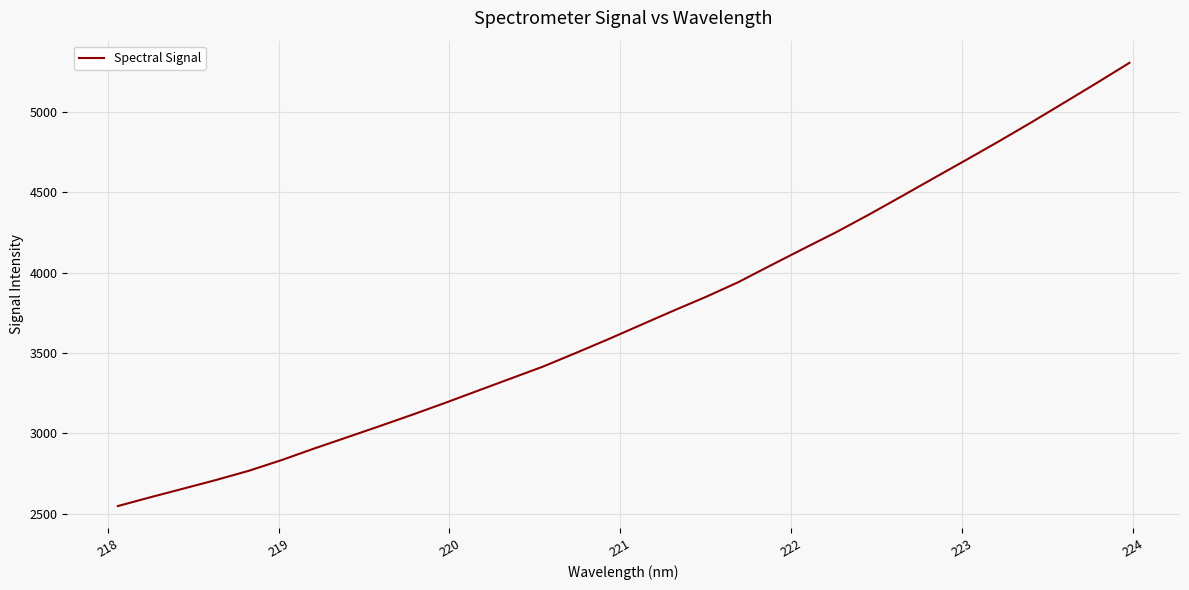

How many lines are shown in the chart?

1